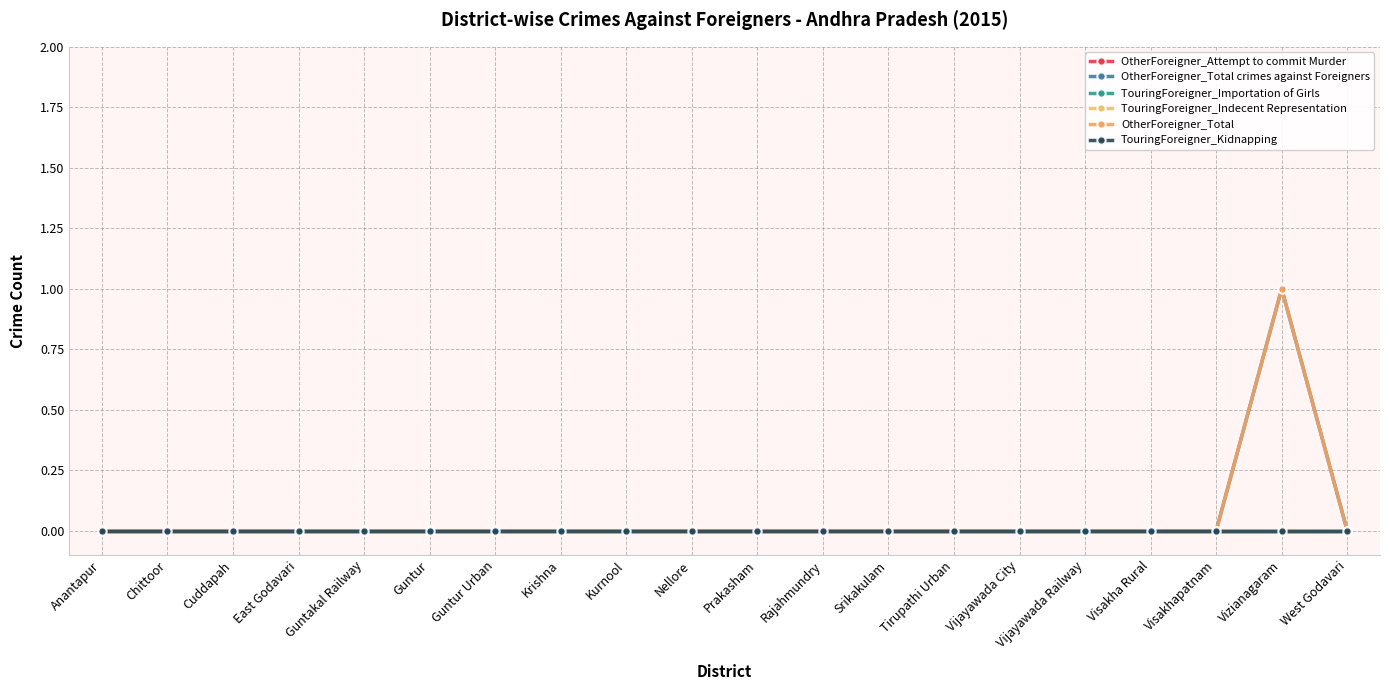

What is the maximum value for OtherForeigner_Total?

1